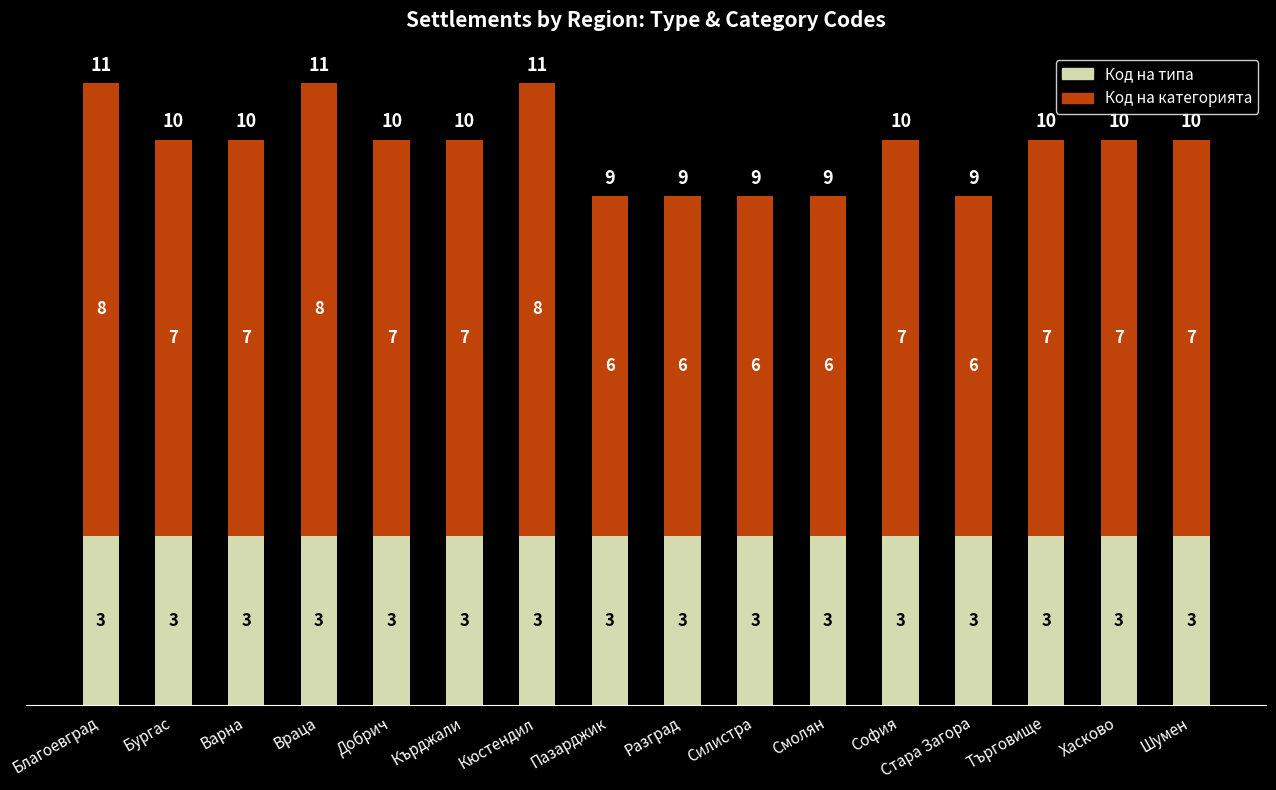

Does the chart contain stacked bars?

Yes